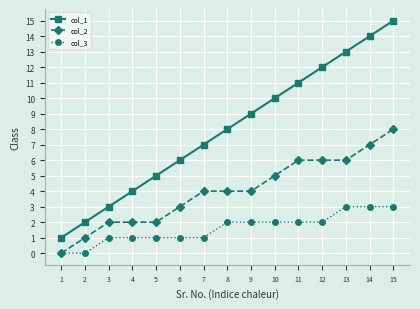

How many positive values does the col_2 series have?

14